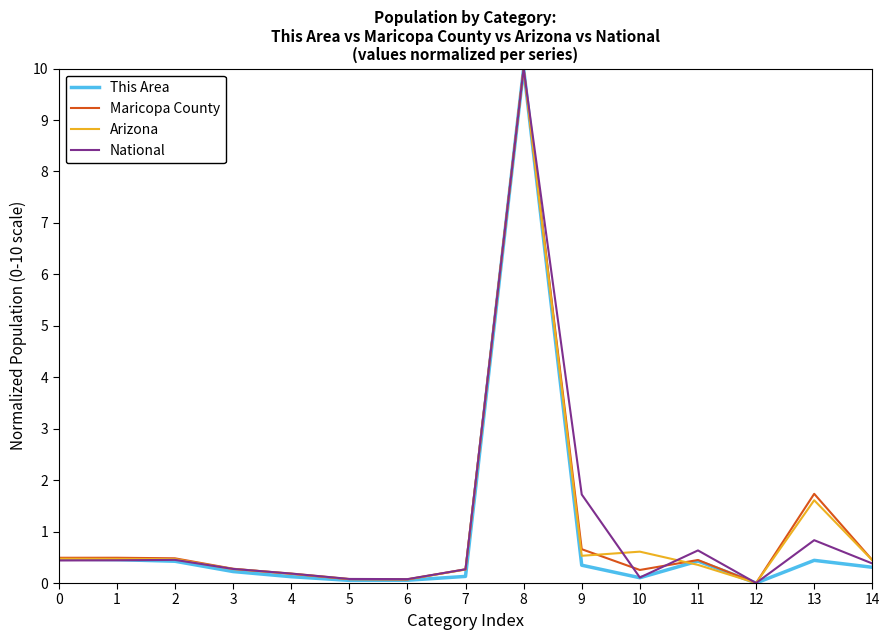

At which category is the sum across all series the highest?

8